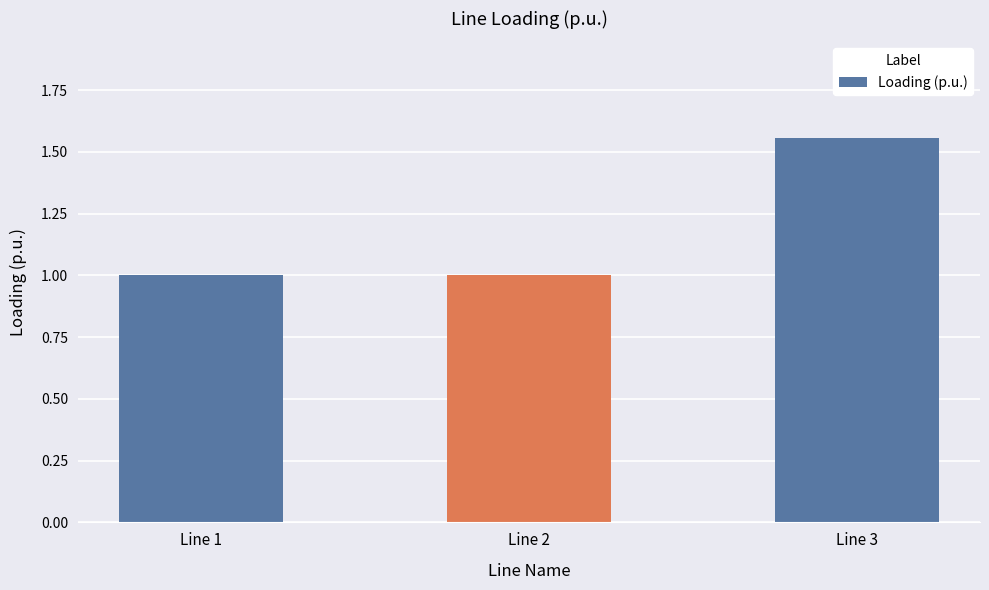

Which label corresponds to the largest value in the chart?

Line 3